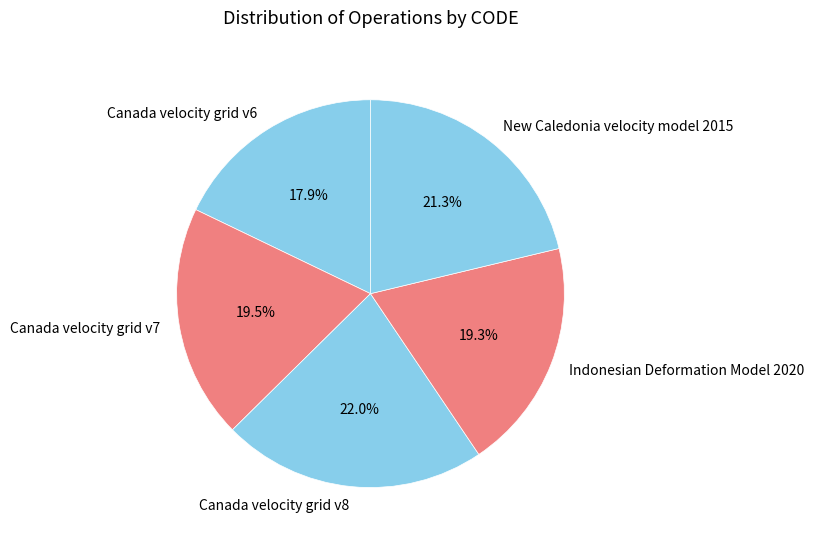

What is the total percentage of New Caledonia velocity model 2015 and Canada velocity grid v8?

43.3%